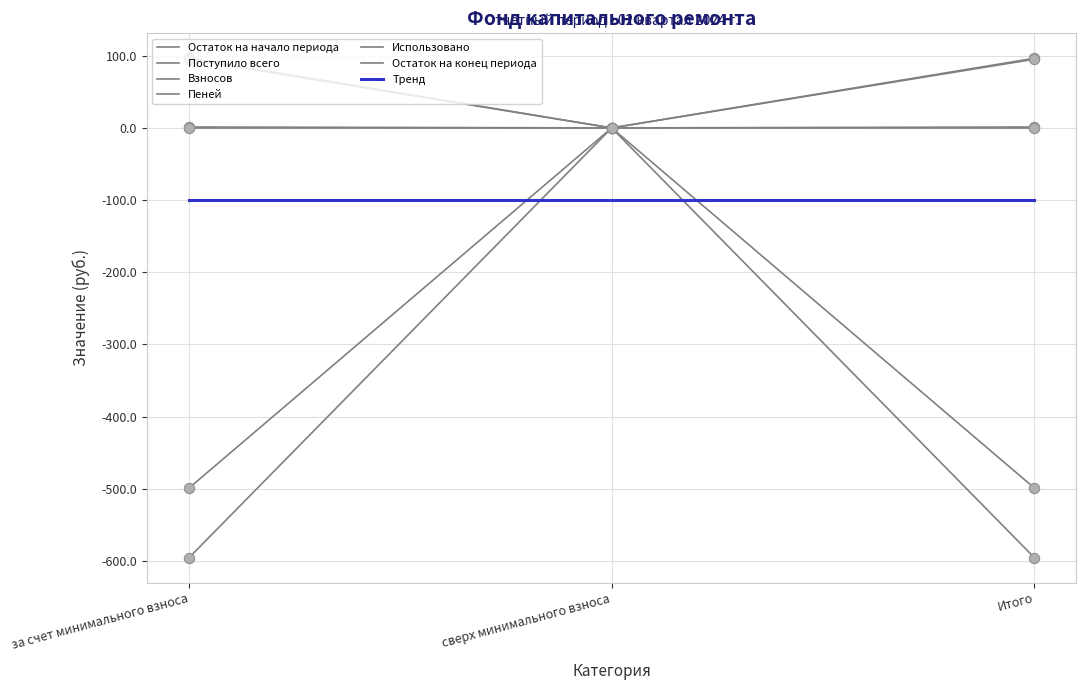

Which series has the largest Y range (max minus min)?

Поступило всего